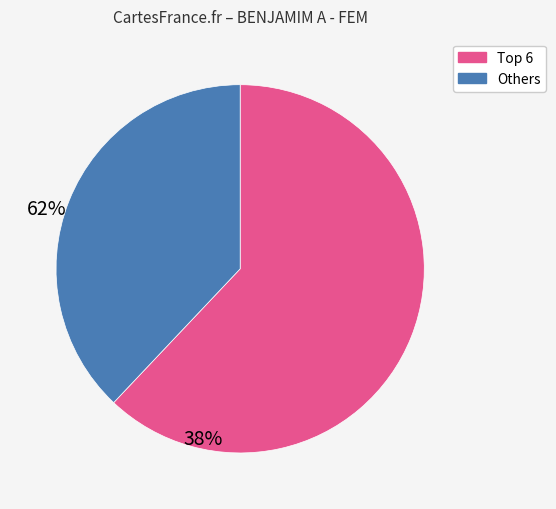

Is there any slice that represents more than half of the pie?

Yes